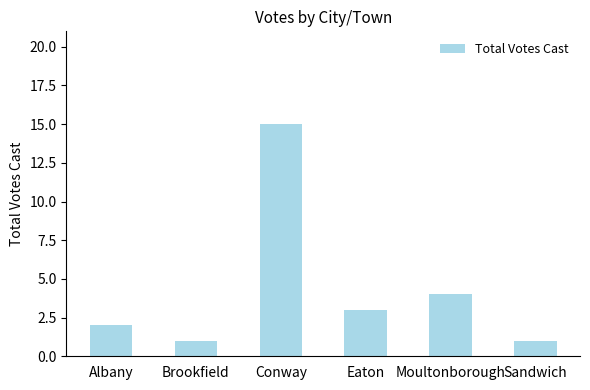

What is the maximum value shown in the chart?

15